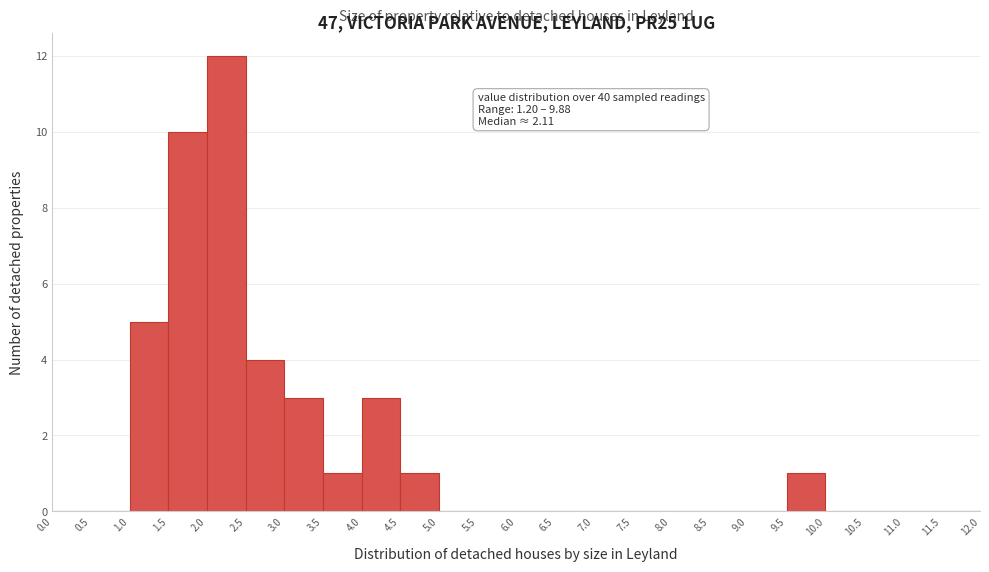

Which range on the x-axis has the tallest bar?

2.0 to 2.5